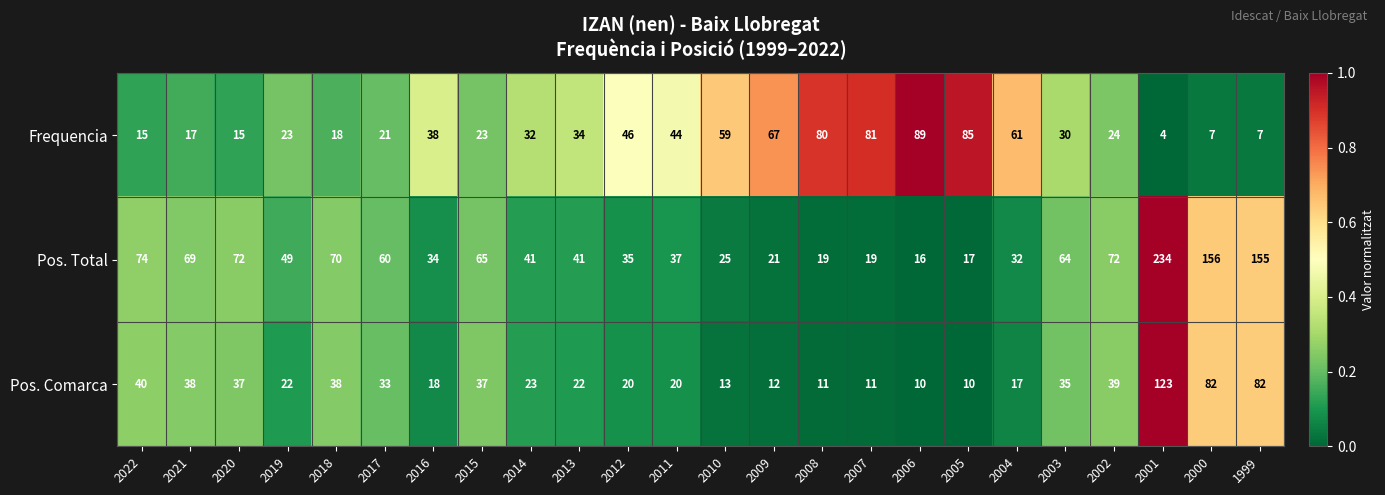

True or false: Pos. Total has a value of 37 at 2011.

True